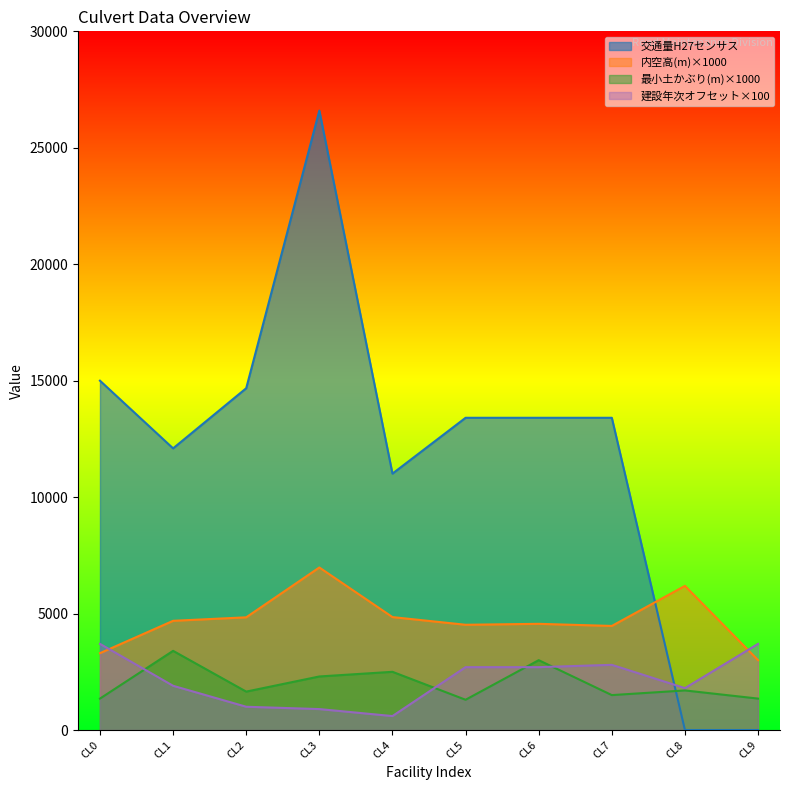

How many lines are shown in the chart?

4